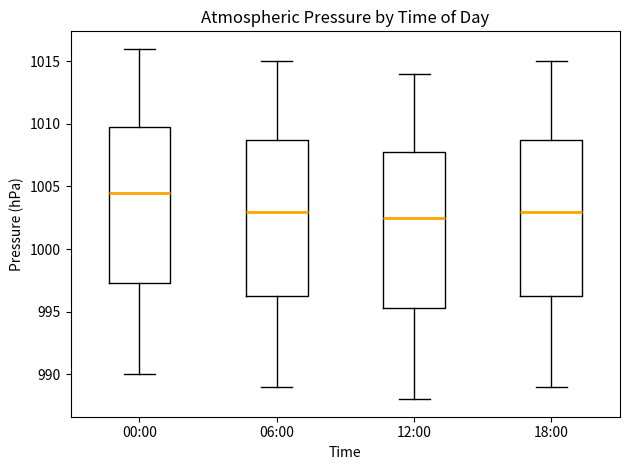

Reading left to right, transcribe this box plot: for each box, give where its median line is, the range the box spans, and where its two whiskers end, as read against the y-axis. The values are not printed on the chart, so give them approximately, as read against the axis.

00:00: median 1004.5, box 997.5 to 1010.0, whiskers 990.0 to 1016.0
06:00: median 1003.0, box 996.5 to 1009.0, whiskers 989.0 to 1015.0
12:00: median 1002.5, box 995.5 to 1008.0, whiskers 988.0 to 1014.0
18:00: median 1003.0, box 996.5 to 1009.0, whiskers 989.0 to 1015.0